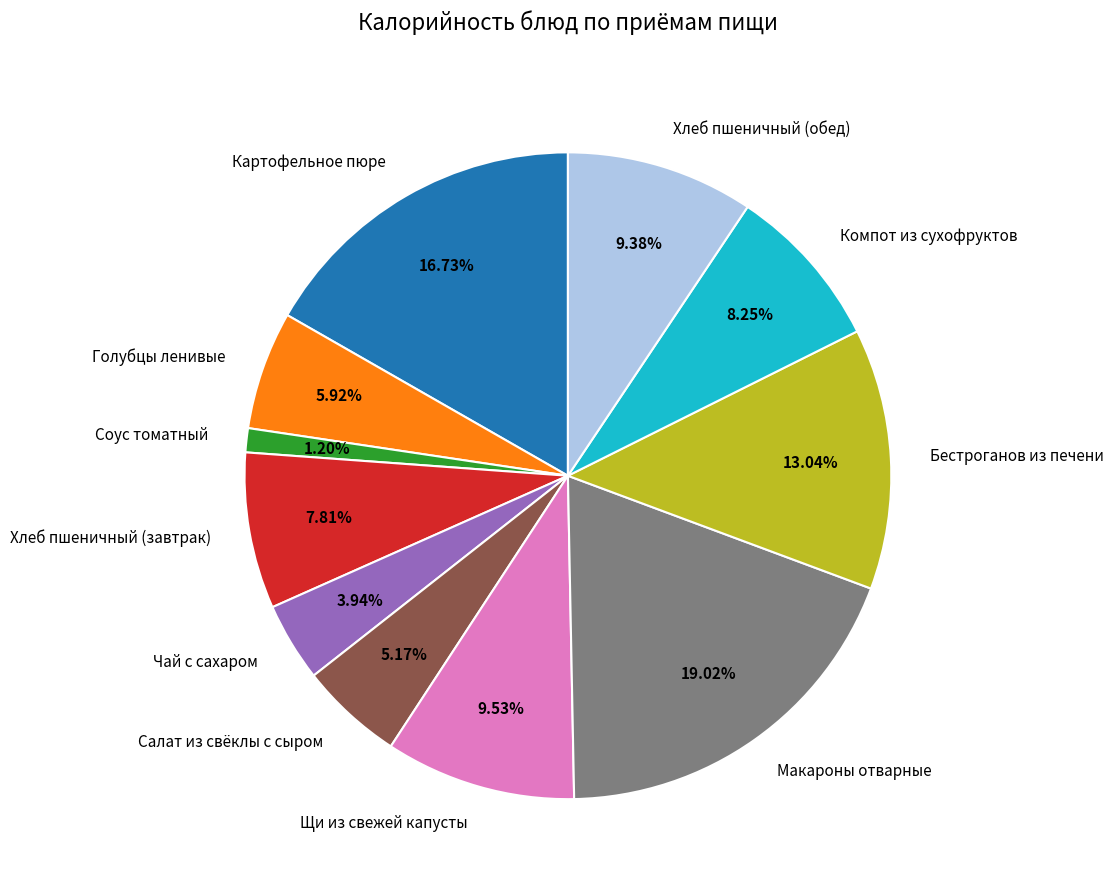

What is the smallest slice in the pie chart?

Соус томатный